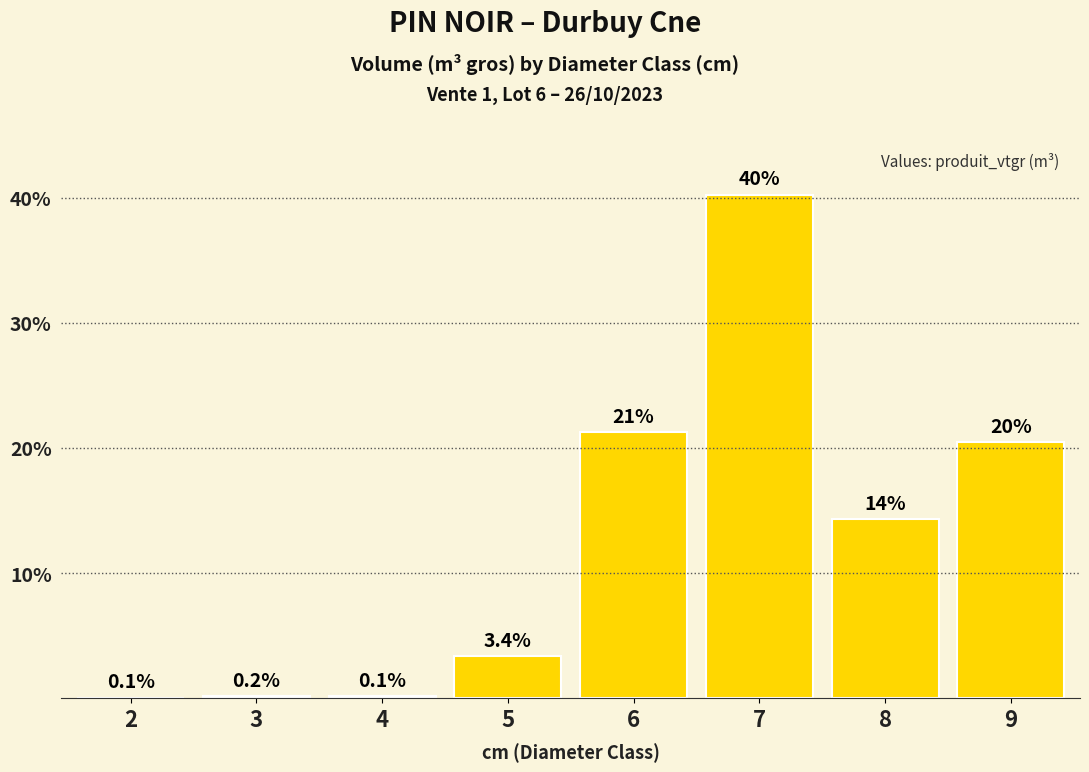

Count the number of categories in the chart.

8